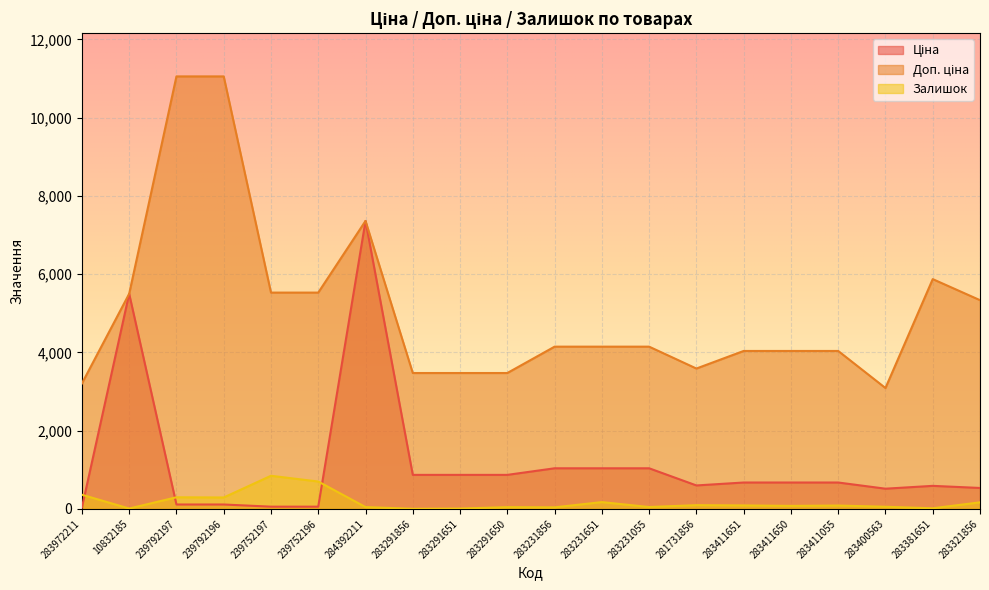

At which category does Залишок reach its first local peak?

239792197